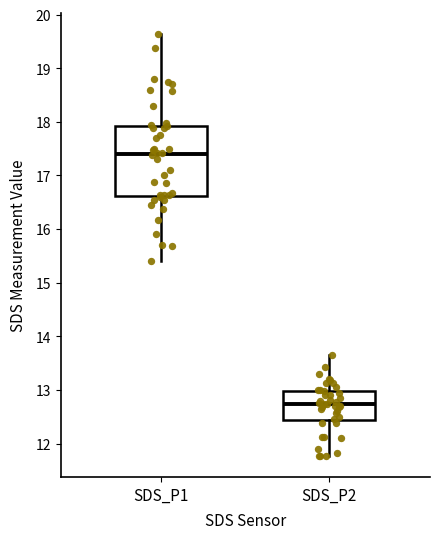

Reading left to right, transcribe this box plot: for each box, give where its median line is, the range the box spans, and where its two whiskers end, as read against the y-axis. The values are not printed on the chart, so give them approximately, as read against the axis.

SDS_P1: median 17.4, box 16.6 to 17.9, whiskers 15.4 to 19.6
SDS_P2: median 12.7, box 12.4 to 13.0, whiskers 11.8 to 13.7